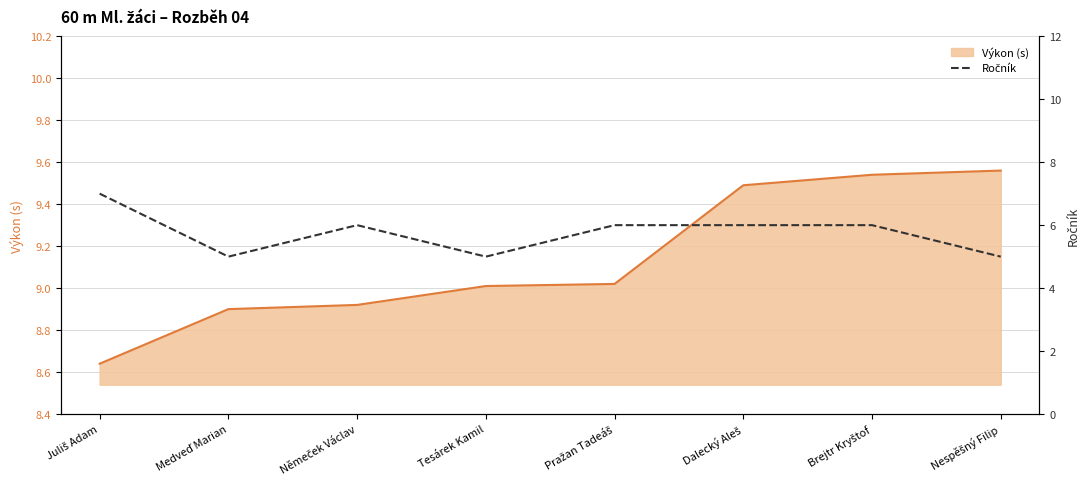

How many values exceed 6?

1